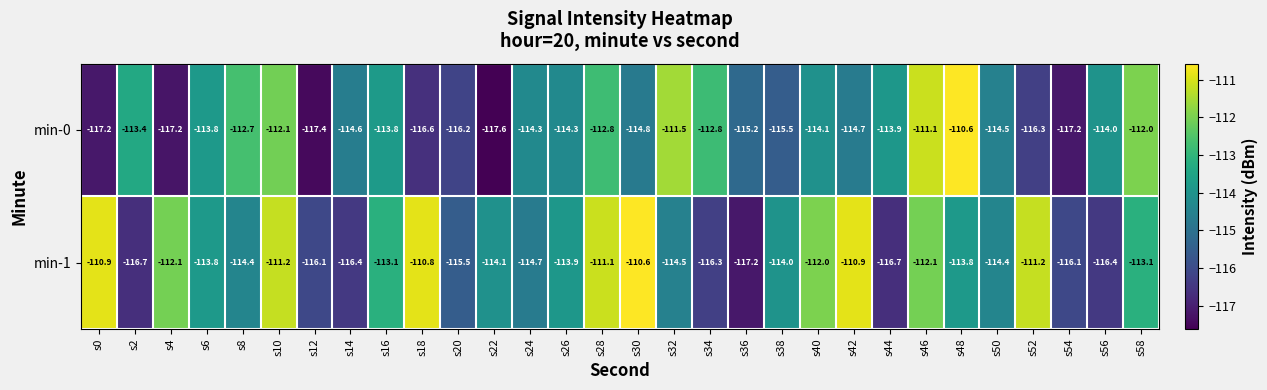

Rank the series by their average value, from lowest to highest.

min-0, min-1